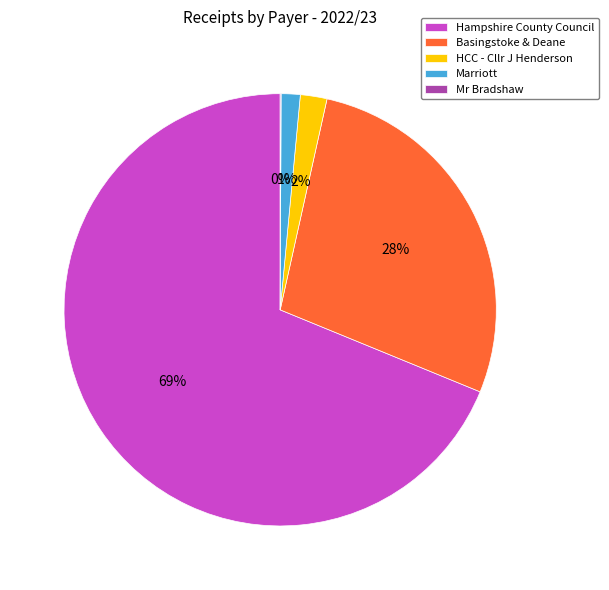

Between Hampshire County Council and Marriott, which is larger?

Hampshire County Council